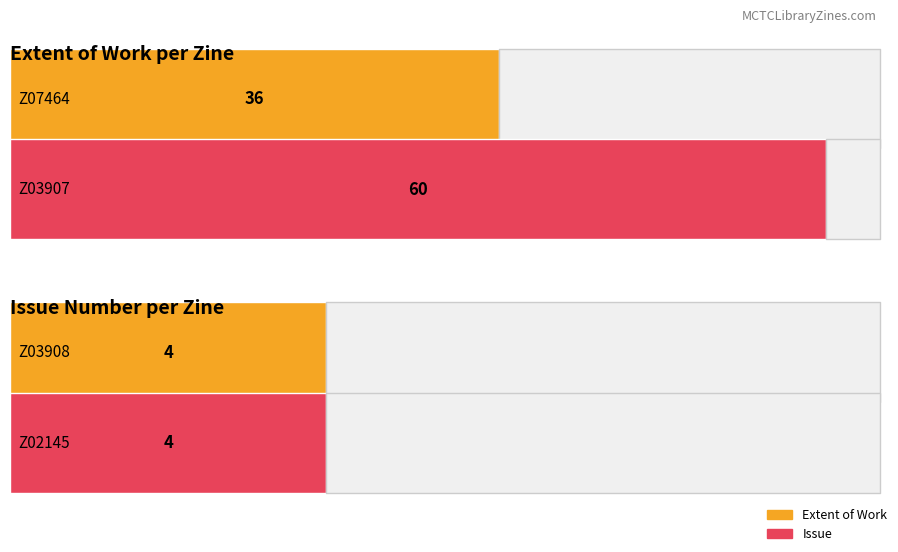

Is it true that Volume equals 113 at Z03908?

False